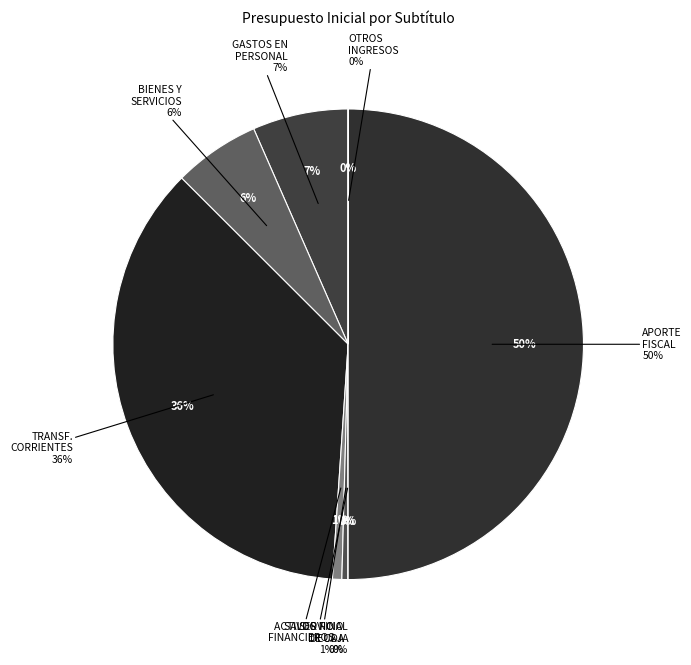

What percentage is NOT represented by ADQUISICION DE ACTIVOS NO FINANCIEROS?

99.4%